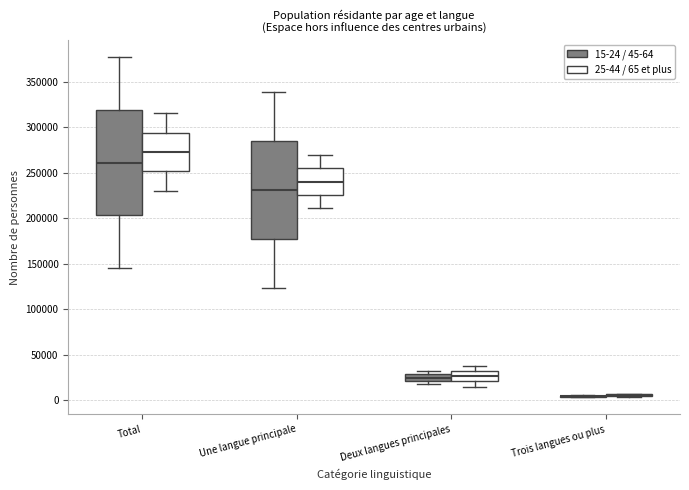

Where is the upper edge of the box for Une langue principale (15-24 / 45-64) on the y-axis? The values are not printed on the chart, so give them approximately, as read against the axis.

285000